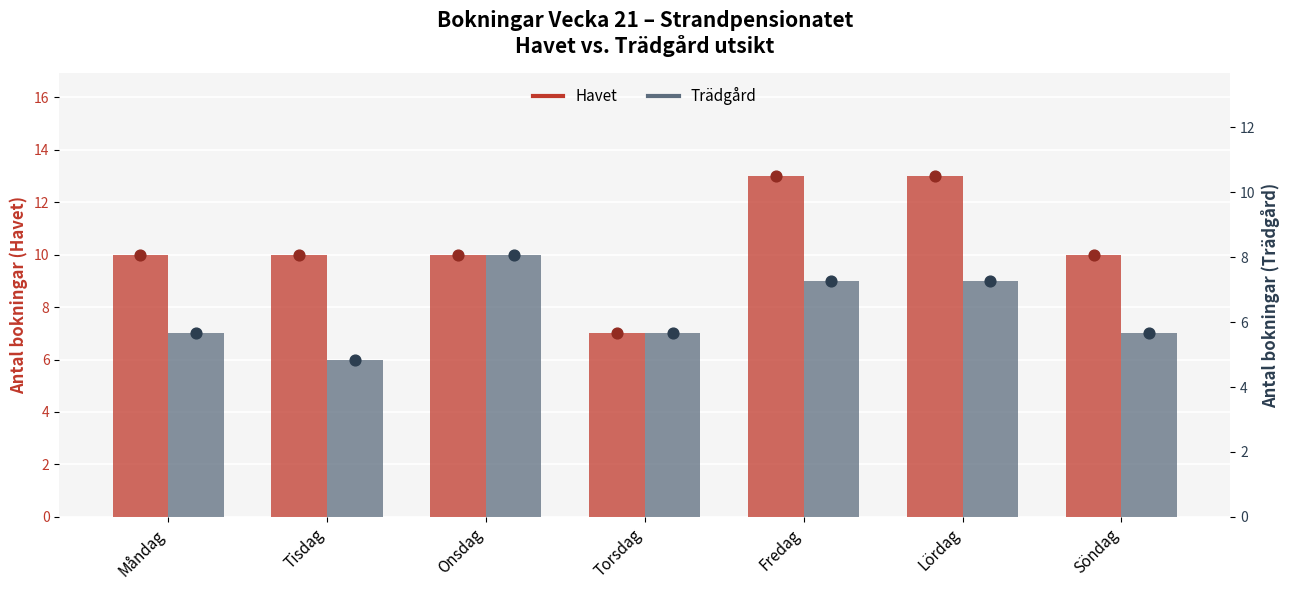

What are all the series names shown in the legend?

Havet, Trädgård